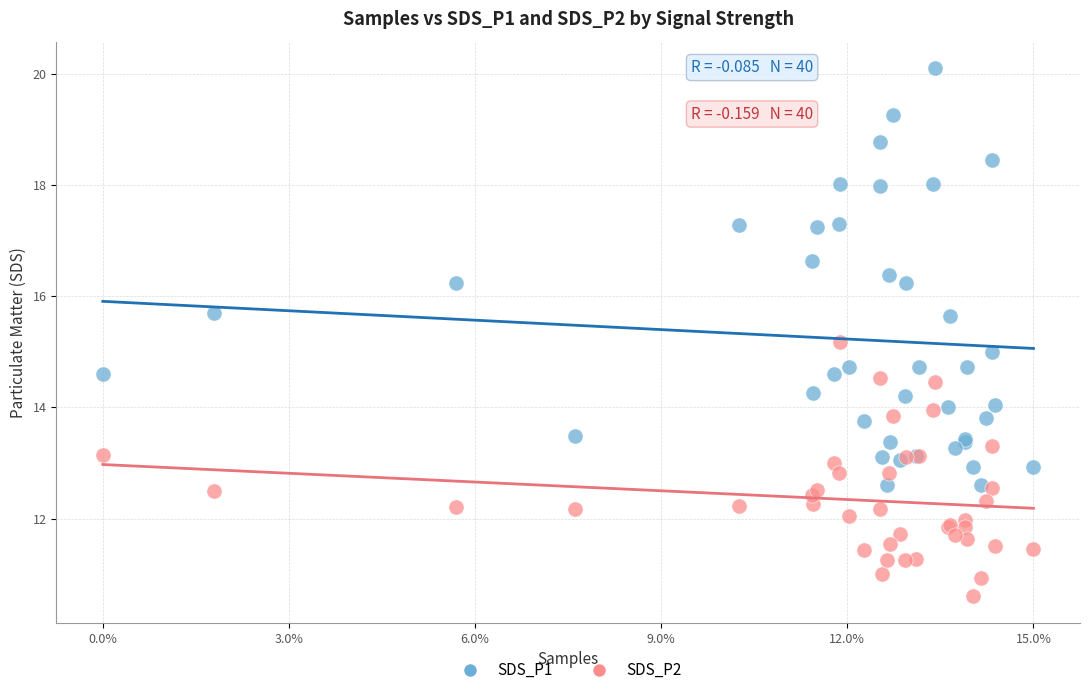

Which series has the widest spread of Y values?

SDS_P1